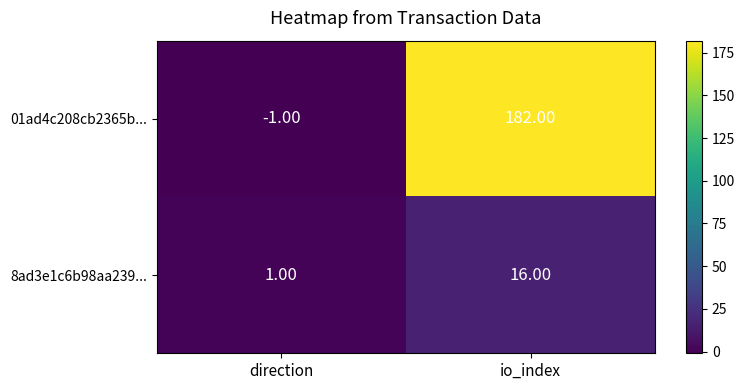

What is the sum of the 8ad3e1c6b98aa239... values at io_index and direction?

17